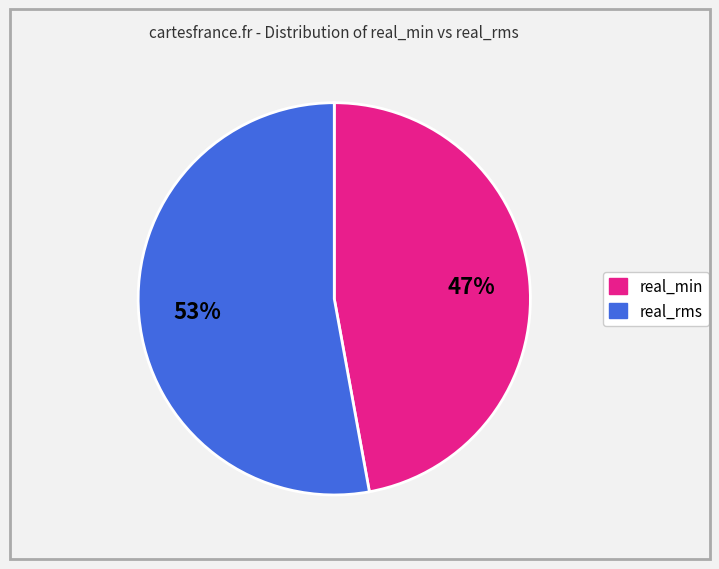

Is there a majority slice in this chart?

Yes